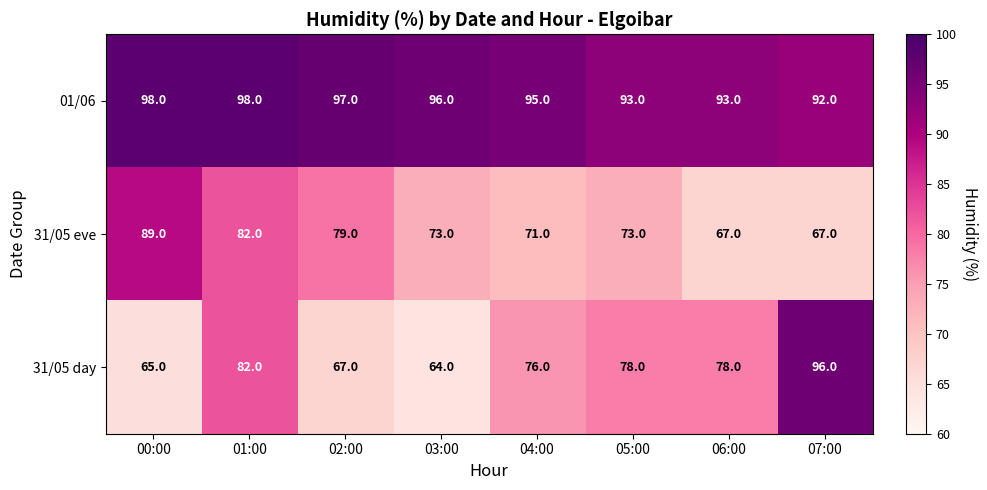

What is the maximum value shown in the chart?

98